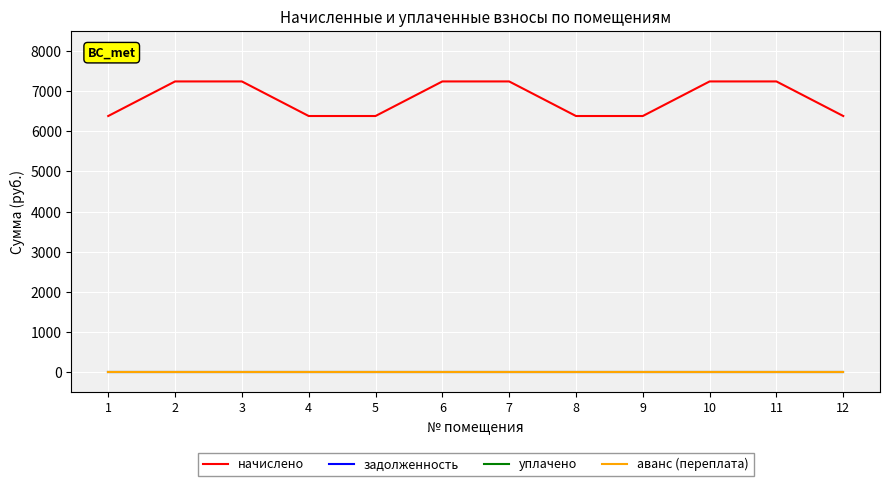

What is the difference between the maximum and minimum values in the начислено series?

861.0